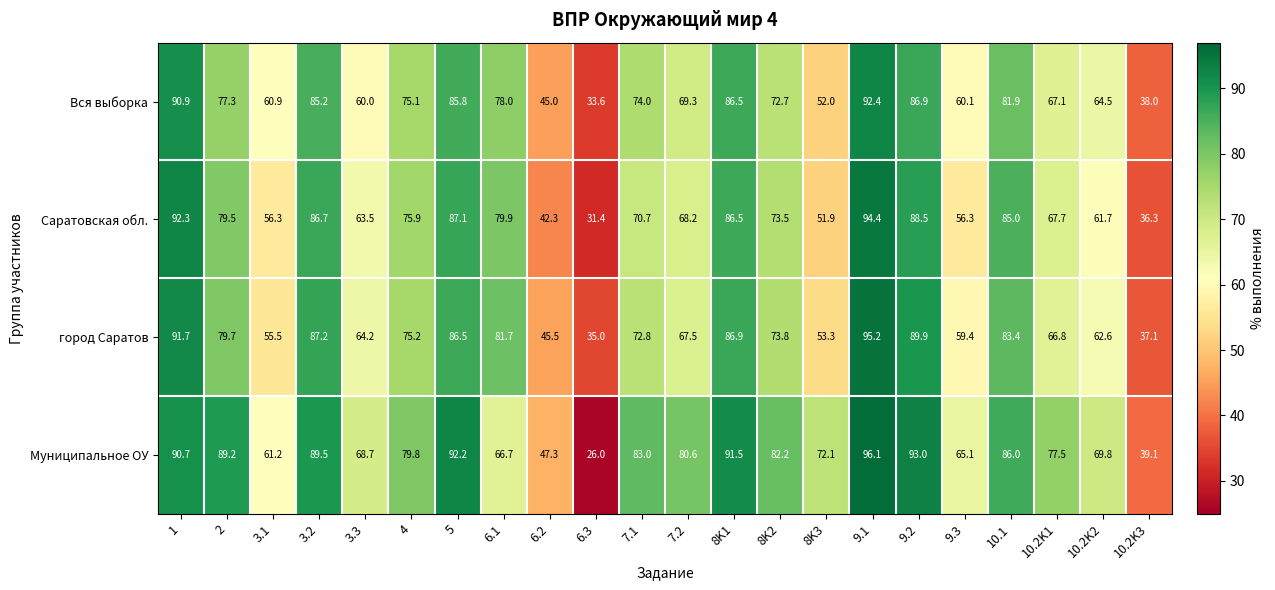

What is the minimum value for Вся выборка?

33.6